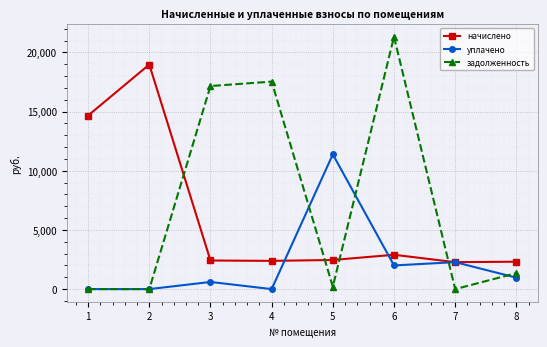

The value of уплачено at 1 is -5704.8. True or false?

False